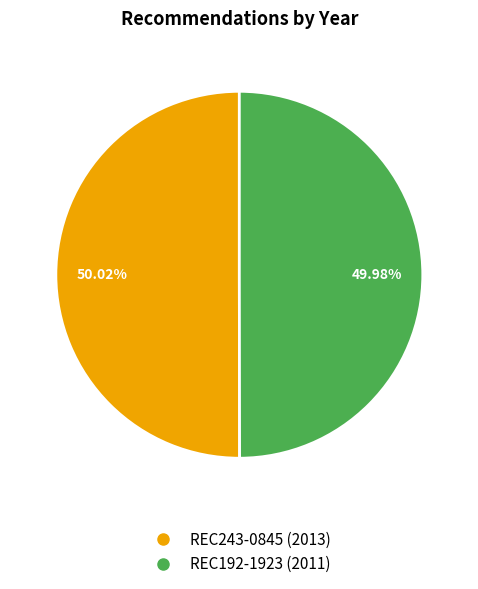

What is the ratio of the value at REC243-0845 to the value at REC192-1923?

1.0